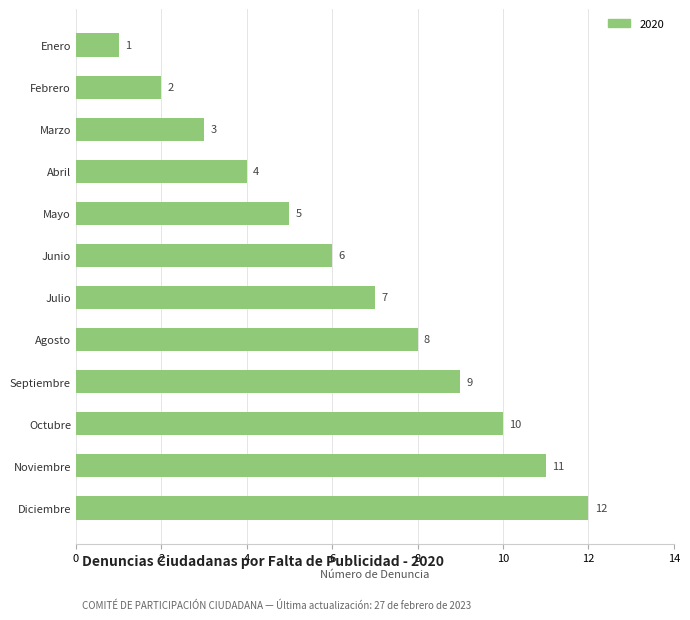

The value at Agosto is 3. True or false?

False